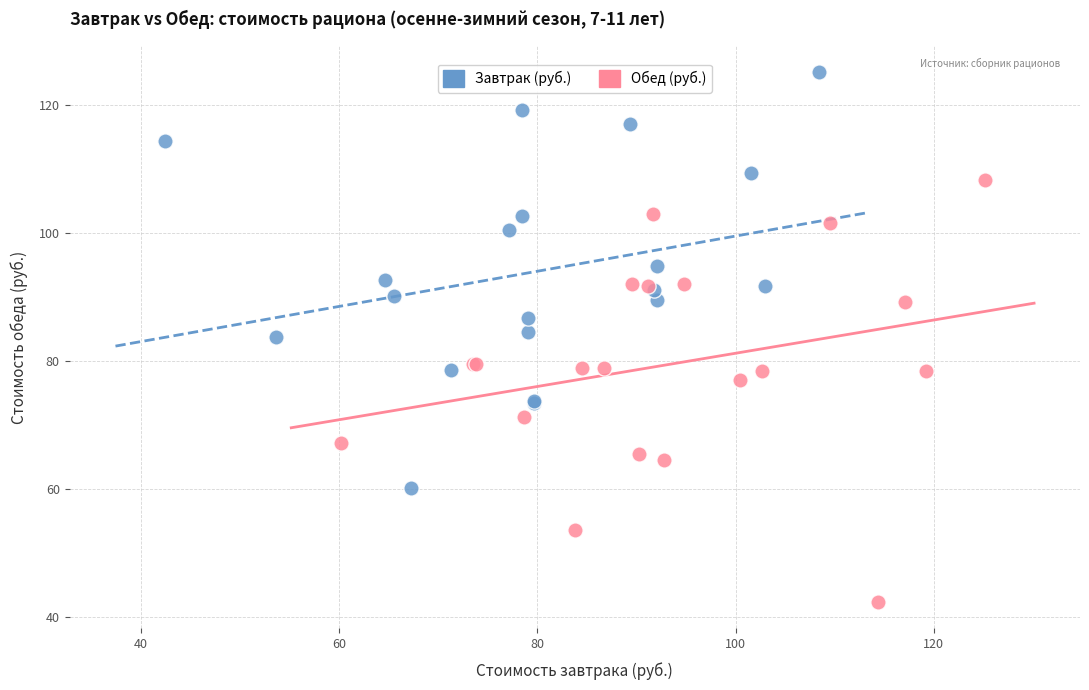

Which series reaches the maximum Y coordinate?

Завтрак (руб.)